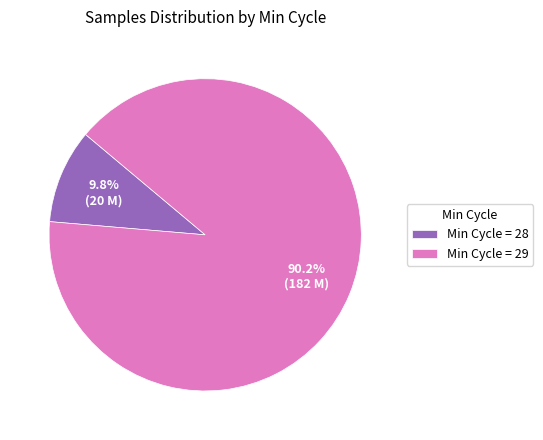

What is the total percentage of Min Cycle = 29 and Min Cycle = 28?

100.0%